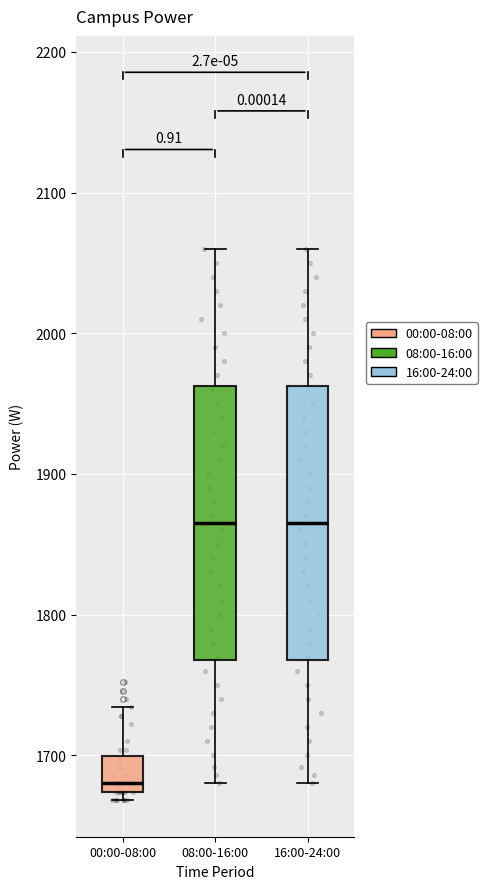

Where does the lower whisker of the box for 16:00-24:00 end on the y-axis? The values are not printed on the chart, so give them approximately, as read against the axis.

1680